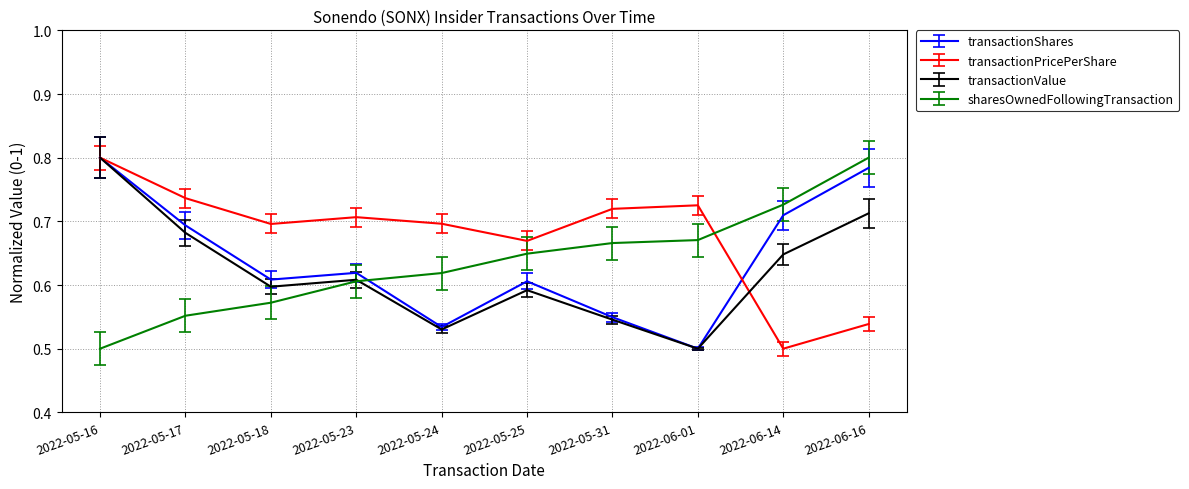

What are all the series names shown in the legend?

transactionShares, transactionPricePerShare, transactionValue, sharesOwnedFollowingTransaction